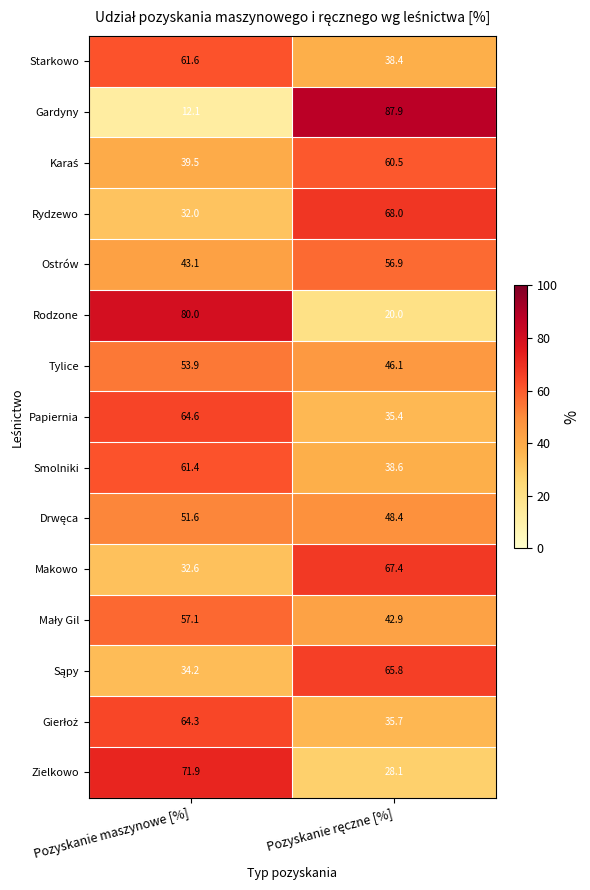

At how many categories does at least one series exceed 76?

2